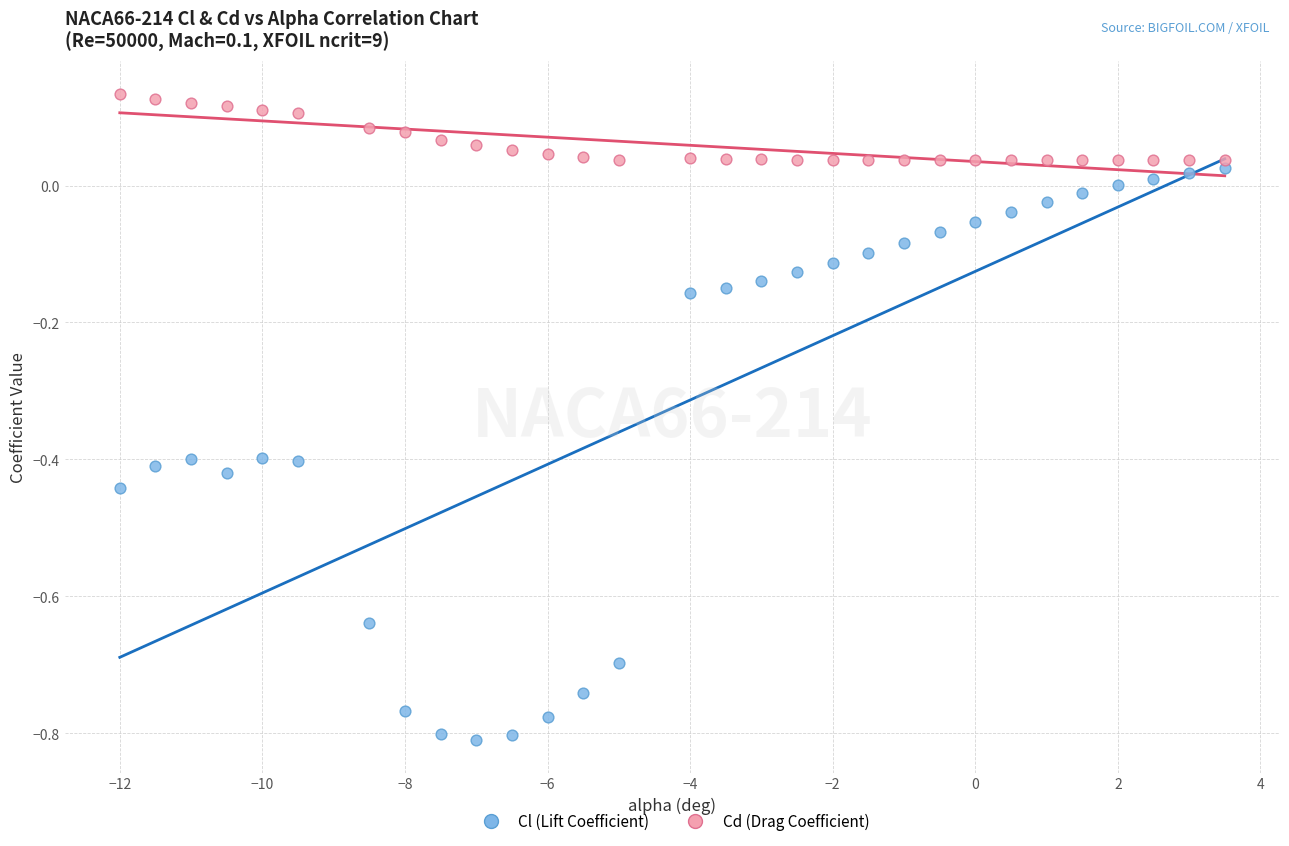

Which series reaches the maximum Y coordinate?

Cd (Drag Coefficient)